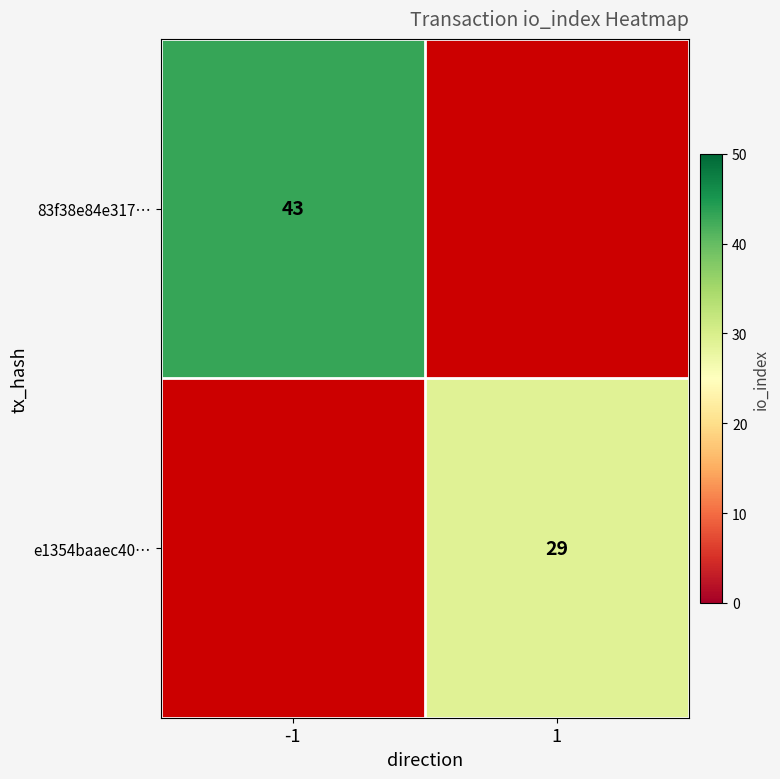

True or false: 83f38e84e317… has a value of 72 at -1.

False